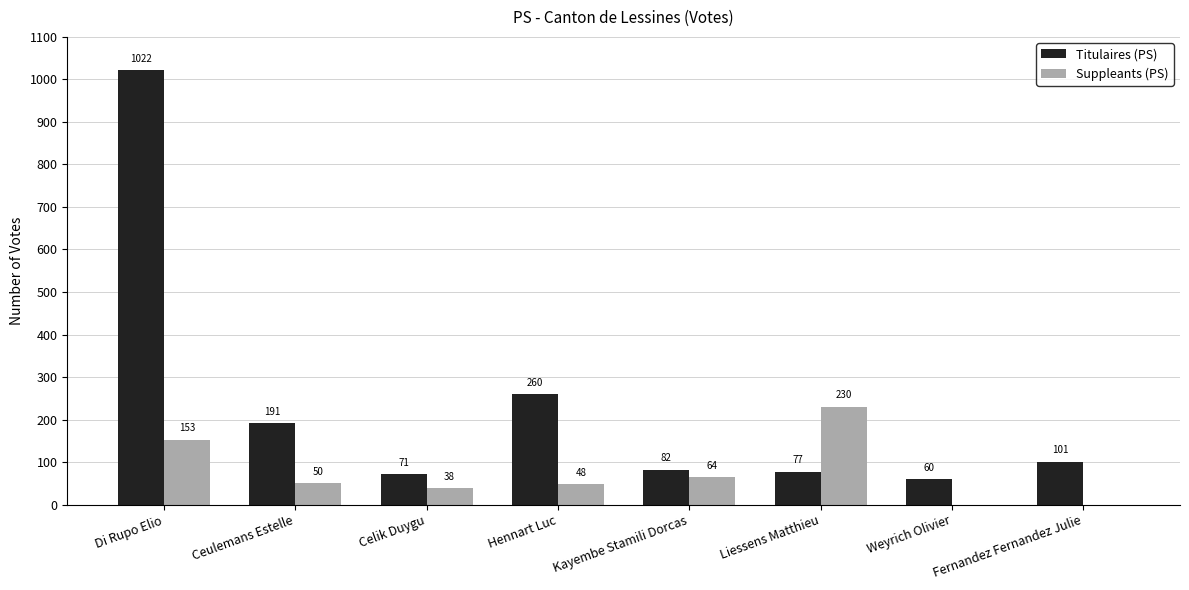

How many data points does each series have?

8